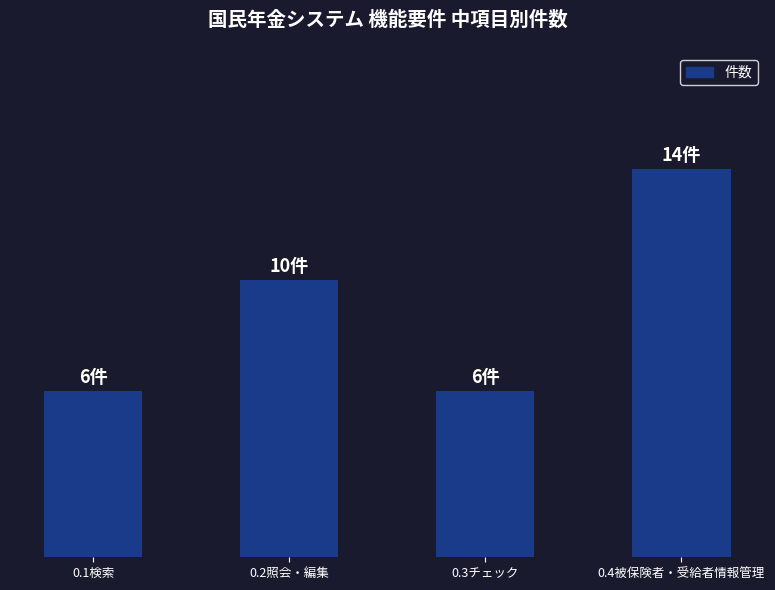

Are the bars horizontal?

No